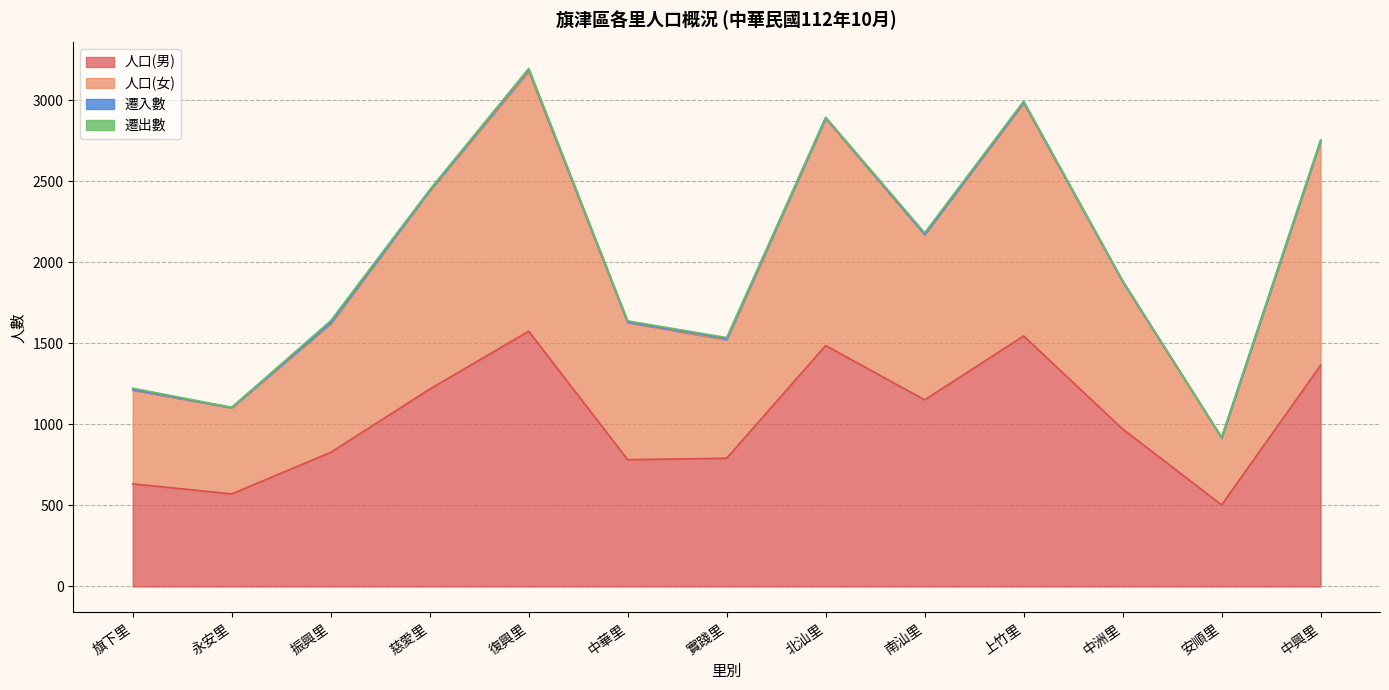

Which category has the lowest value in the 人口(女) series?

安順里